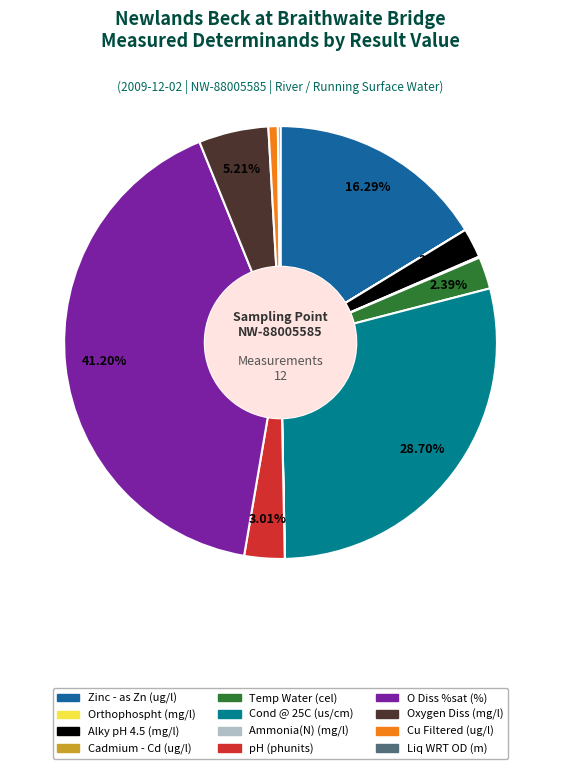

Which slice is the largest?

O Diss %sat